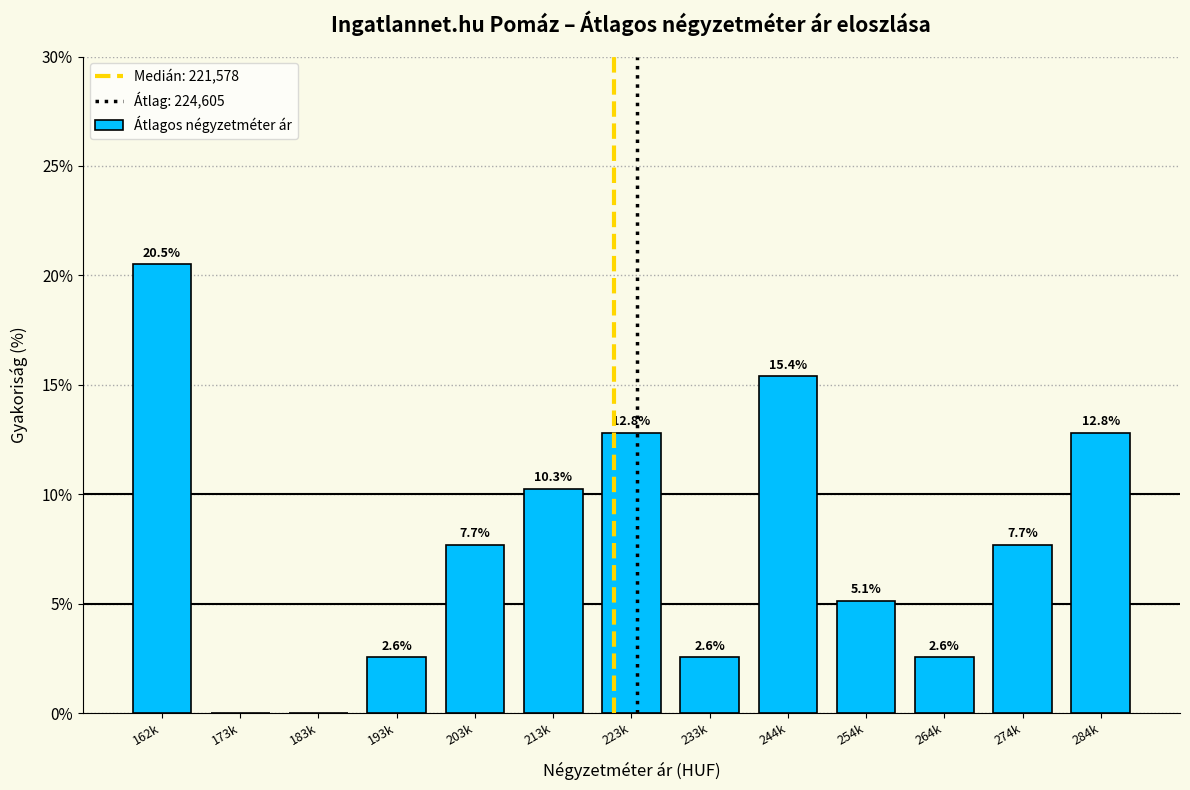

Reading left to right, extract all data points from this chart.

162k=20.5	173k=0.0	183k=0.0	193k=2.6	203k=7.7	213k=10.3	223k=12.8	233k=2.6	244k=15.4	254k=5.1	264k=2.6	274k=7.7	284k=12.8